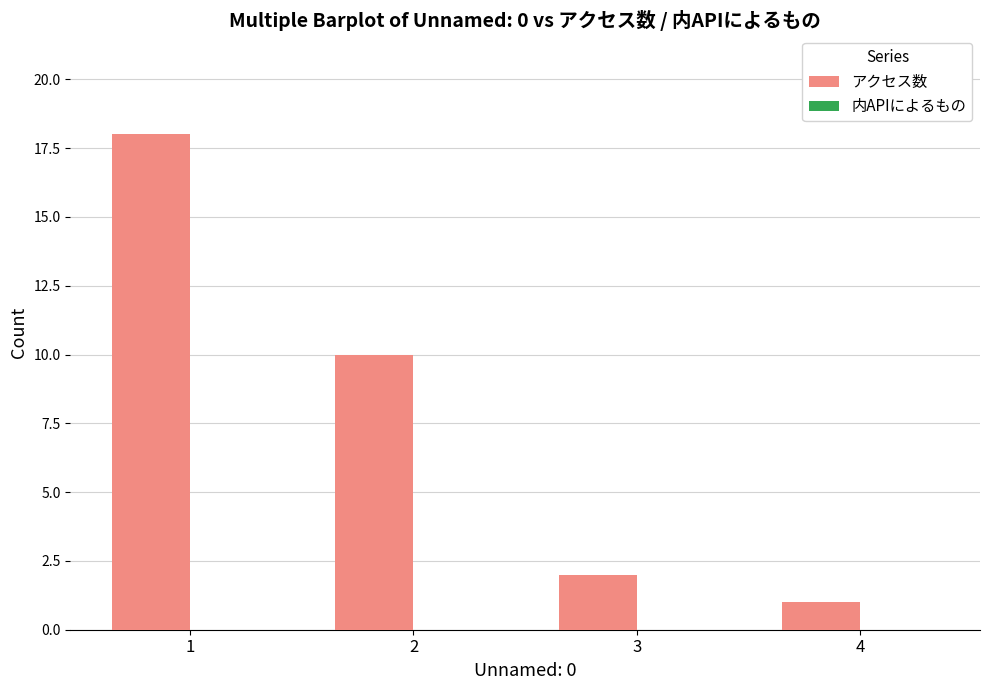

Are the bars grouped side by side (vs. stacked)?

No